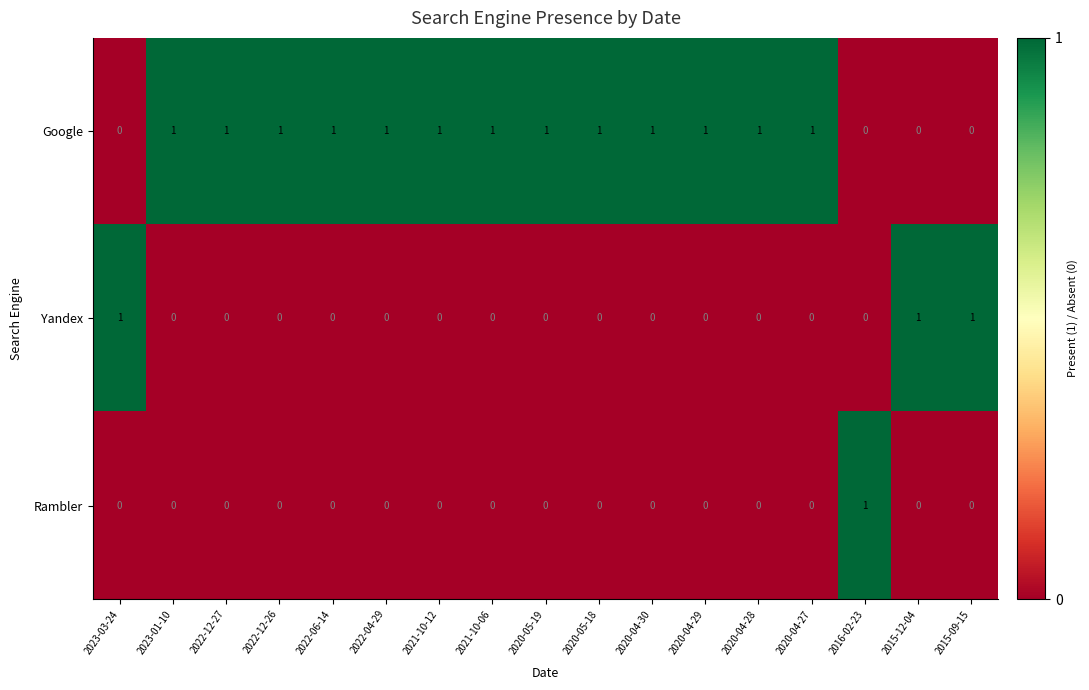

What is the difference between the highest and lowest values at 2022-12-26?

1